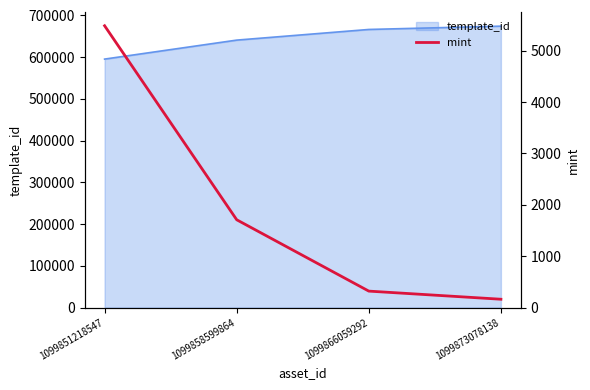

What is the lowest value of the template_id series?

595229